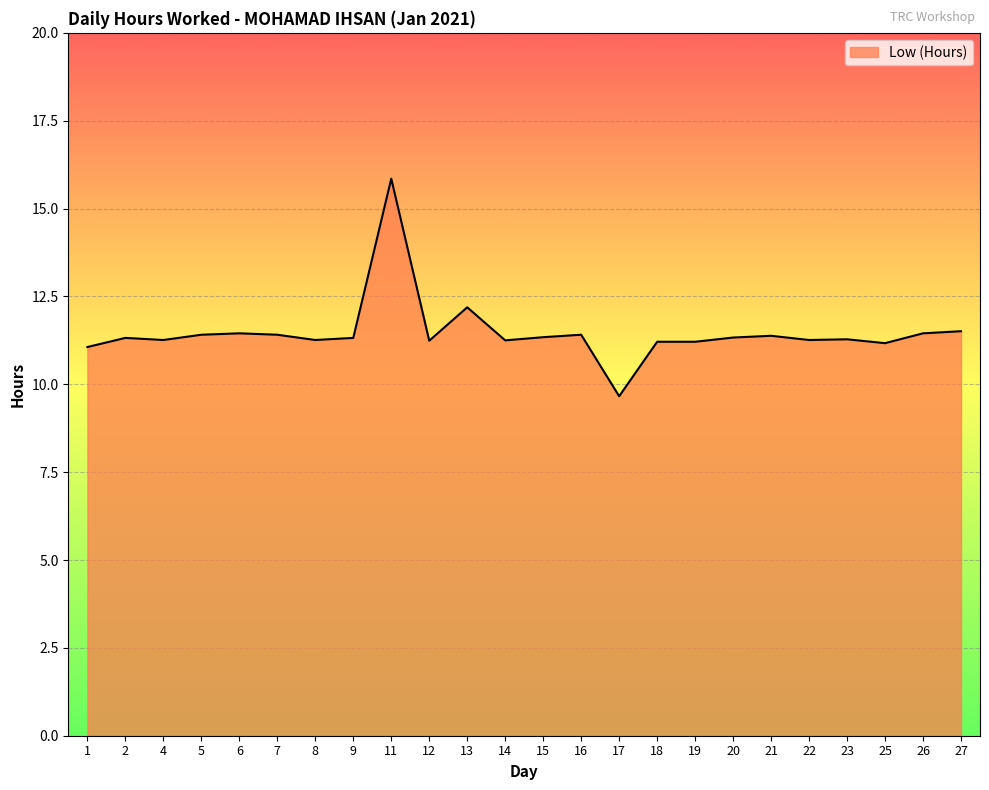

Which category has the lowest value across all series?

17